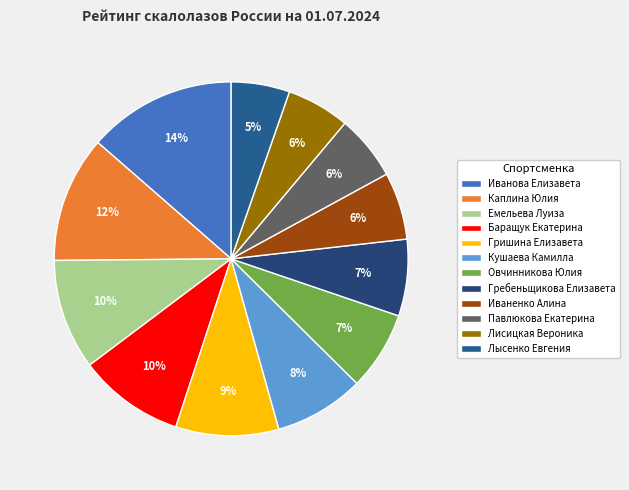

How many segments does this pie chart have?

12